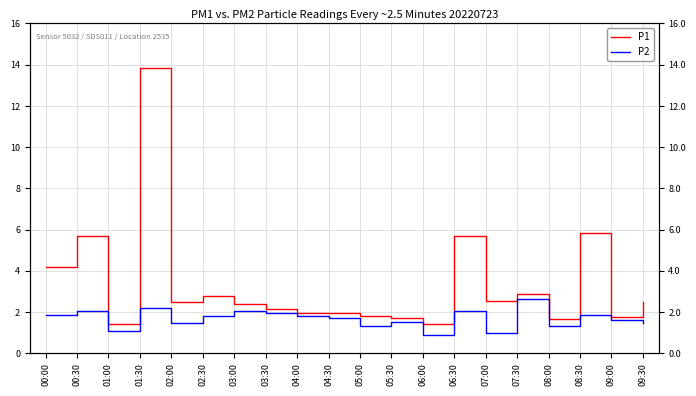

What is the label of the 10th point from the right?

05:00